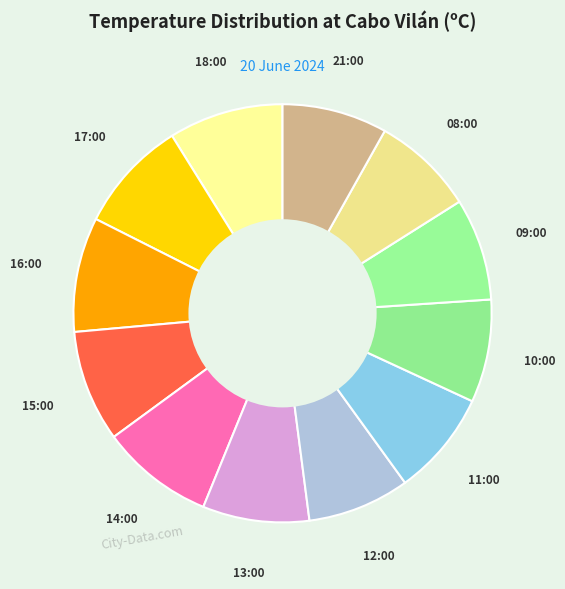

Approximately how many times larger is the value at 16:00 compared to 12:00?

1.1